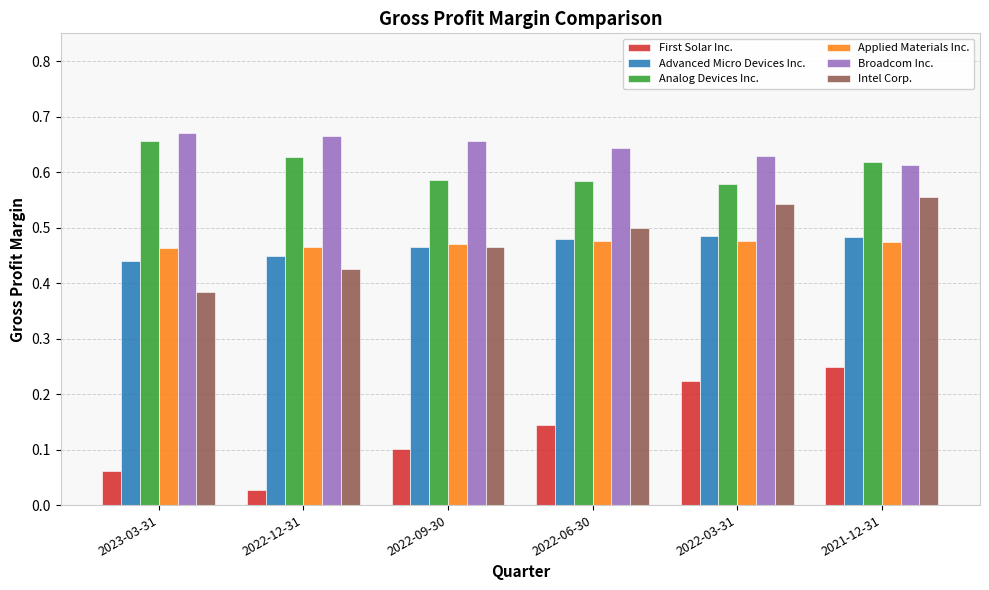

What is the sum of the Analog Devices Inc. values at 2022-03-31 and 2022-06-30?

1.2